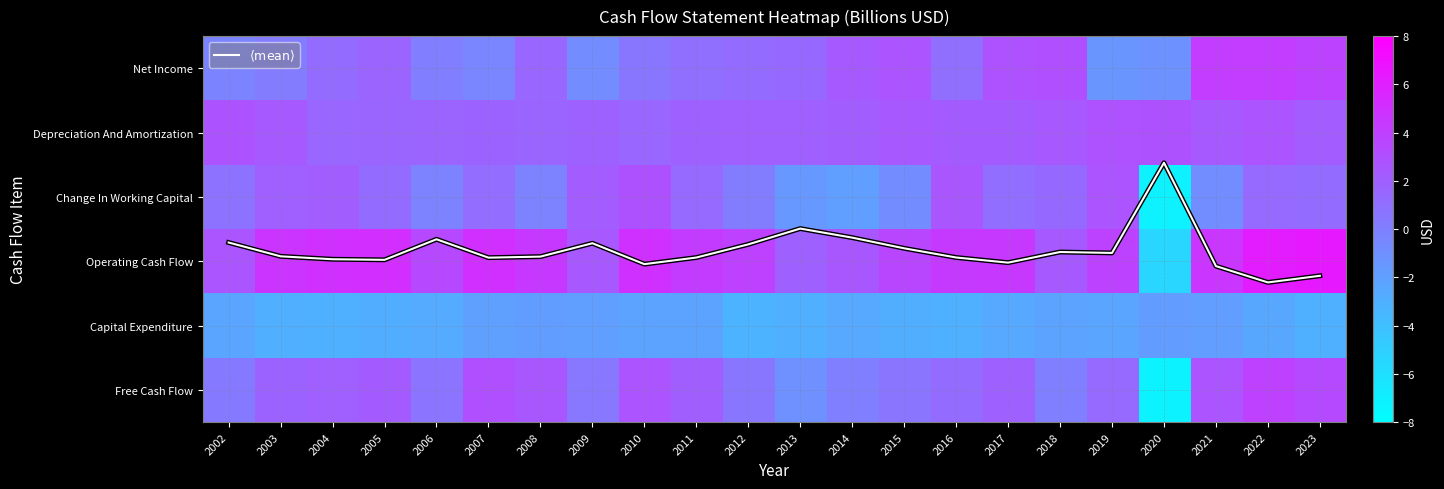

Between 2004 and 2020, which is larger?

2004